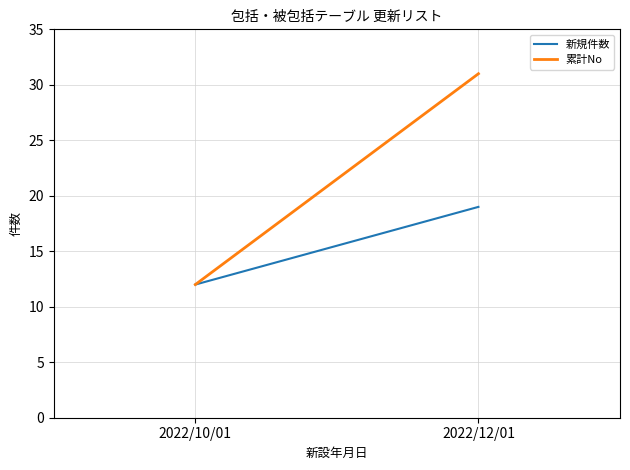

How many categories are shown in the chart?

2